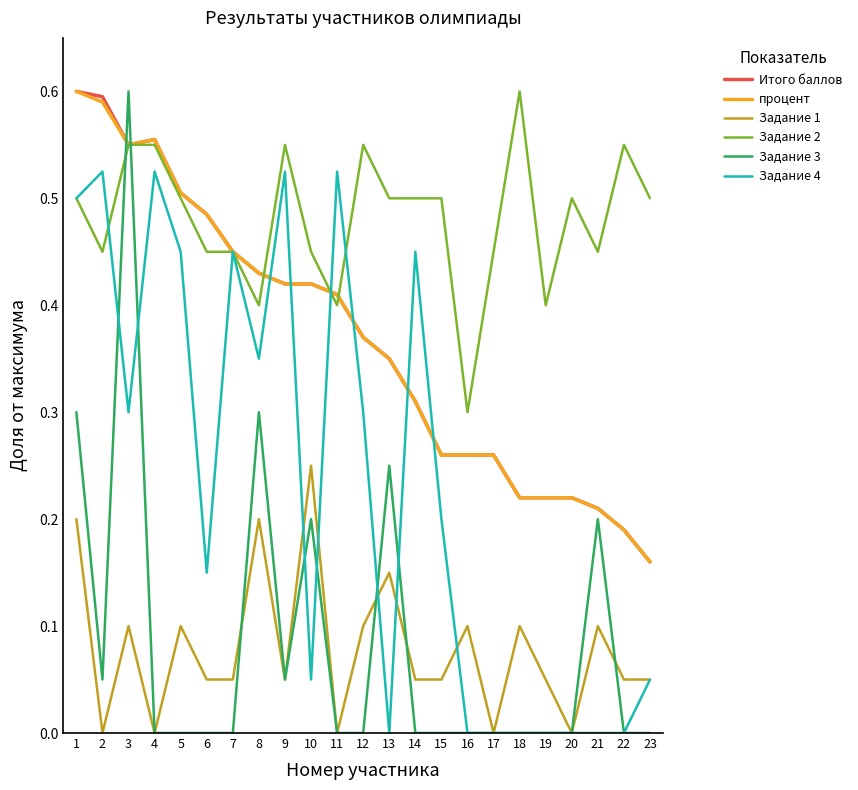

Is the value of Задание 3 at 1 greater than the value of процент at 15?

Yes